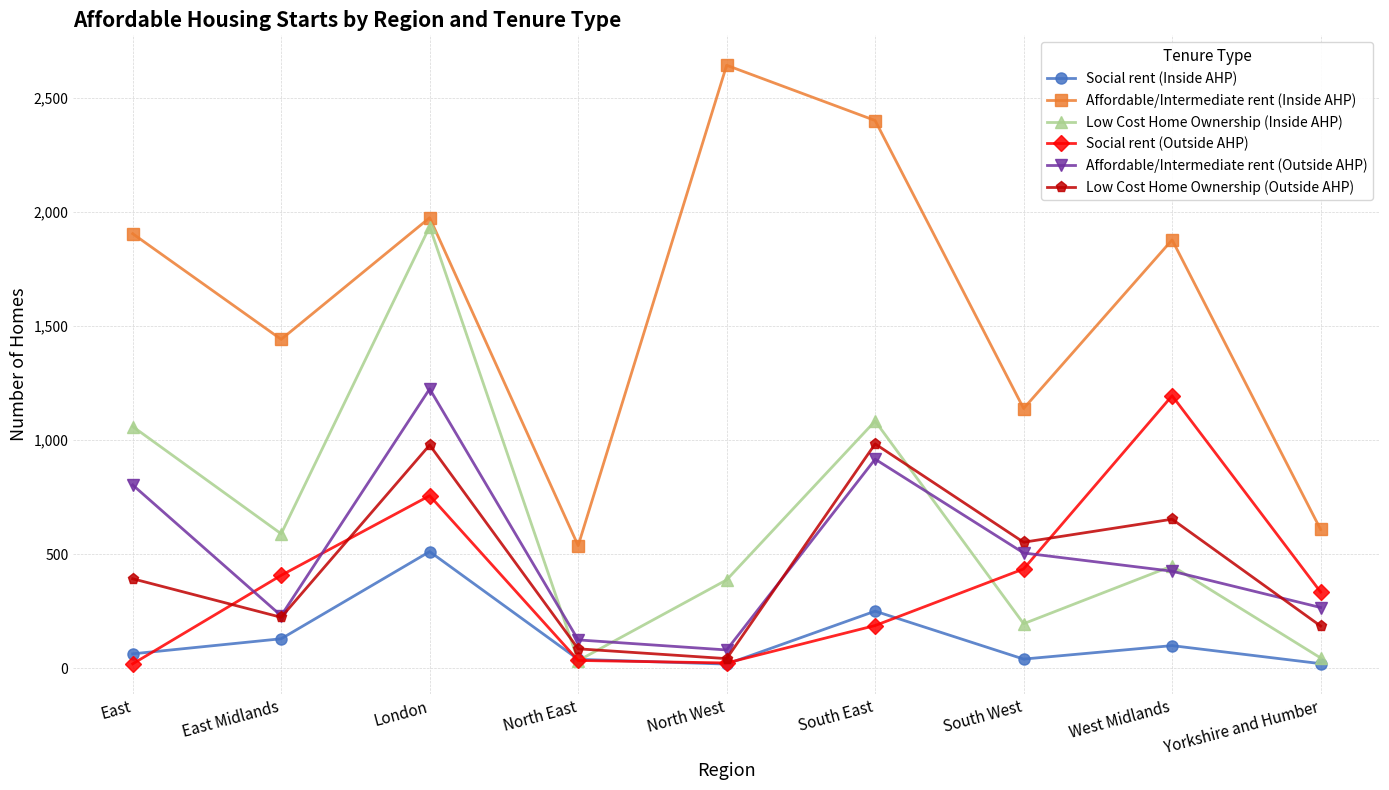

What is the label of the 6th point from the right?

North East